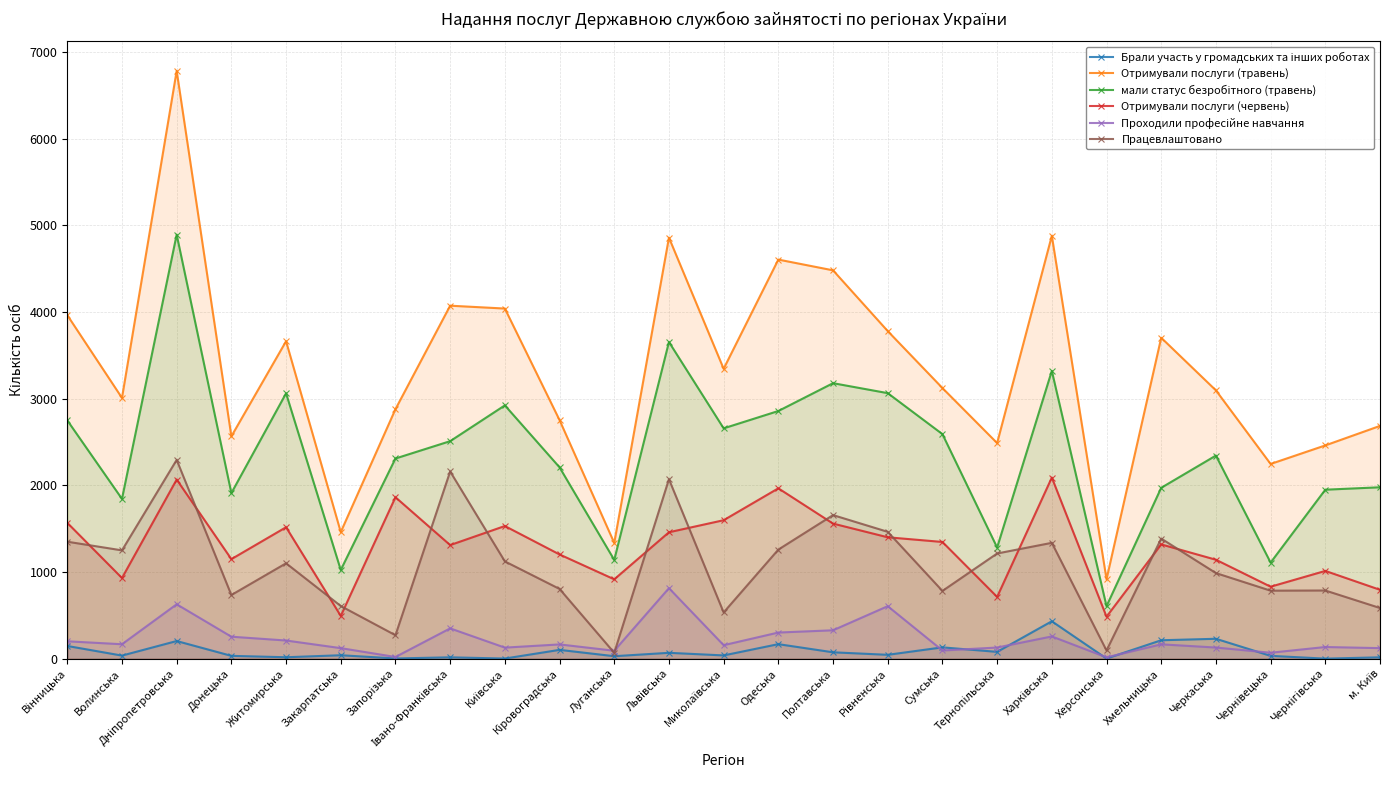

Which series has the largest range (max minus min)?

Отримували послуги (травень)